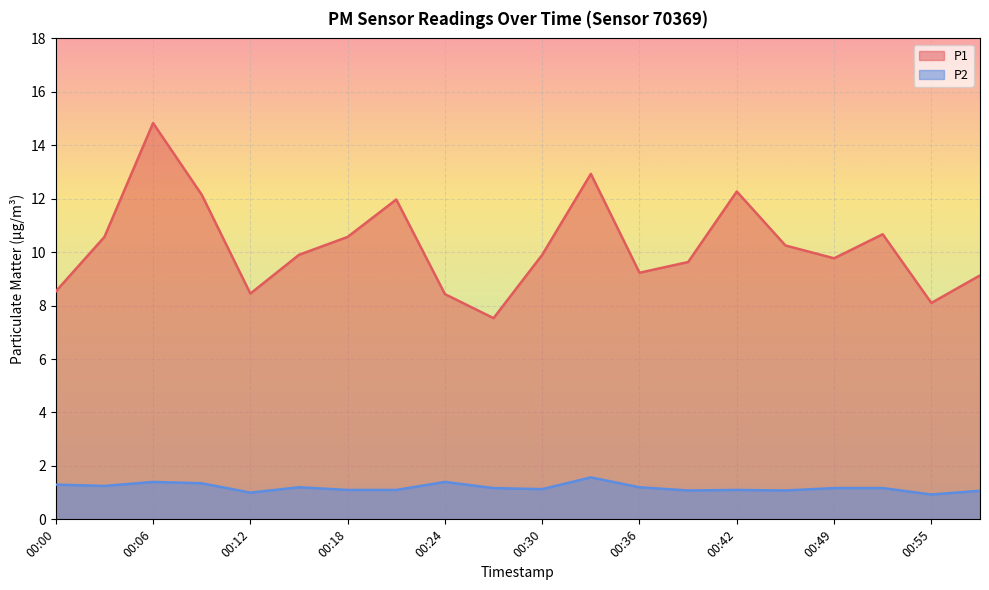

True or false: P1 and P2 intersect in this chart.

False